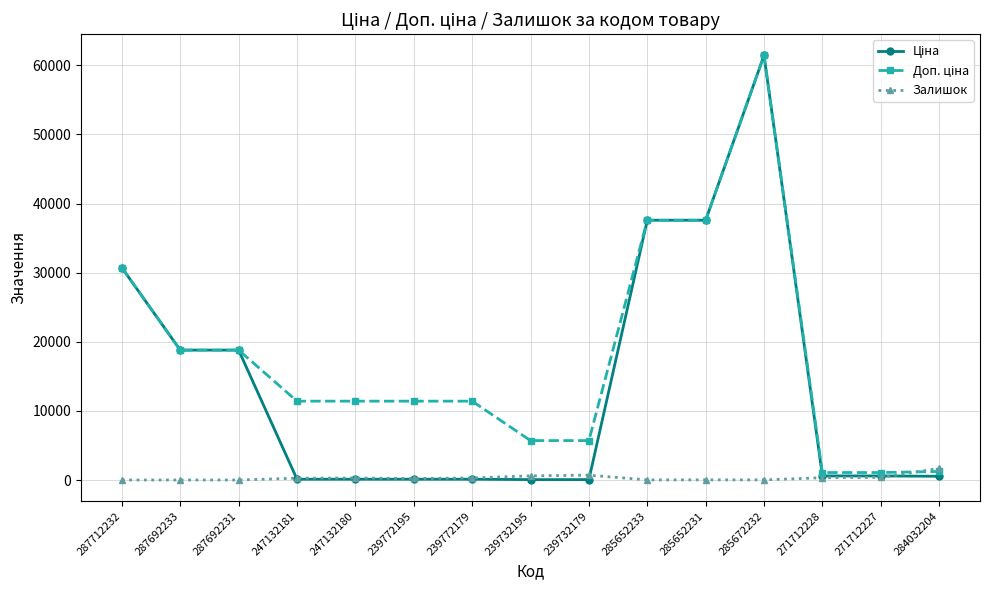

What is the highest value of the Залишок series?

1677.0